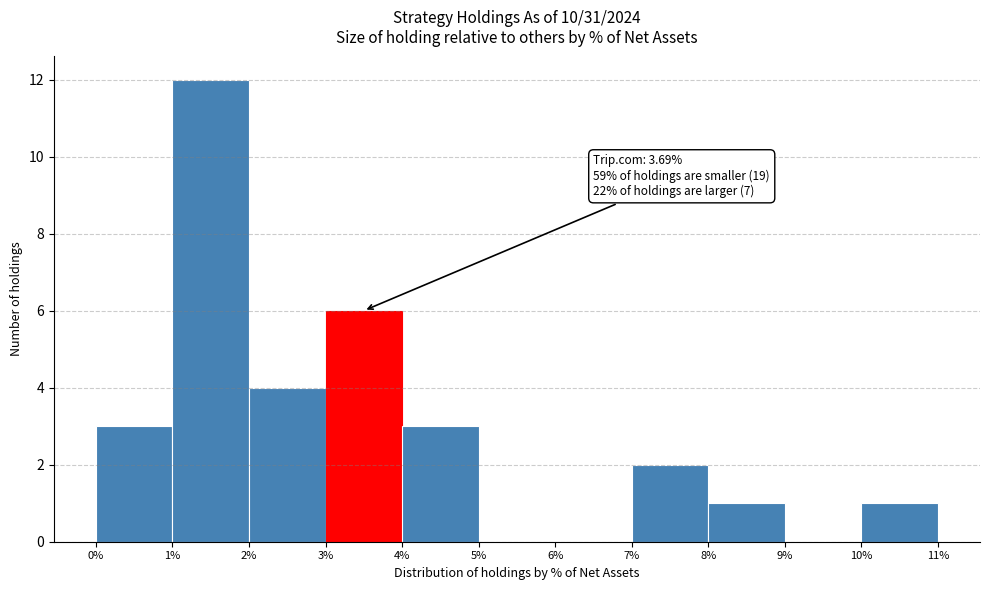

Over which range of the x-axis is the bar tallest?

1% to 2%